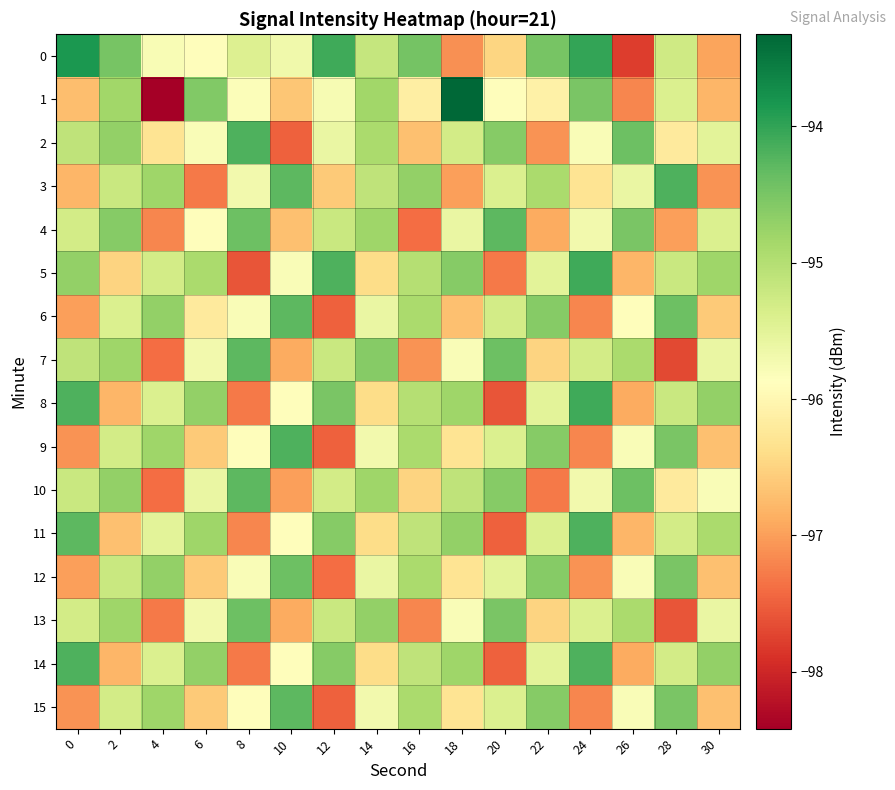

Which series has the largest range (max minus min)?

1